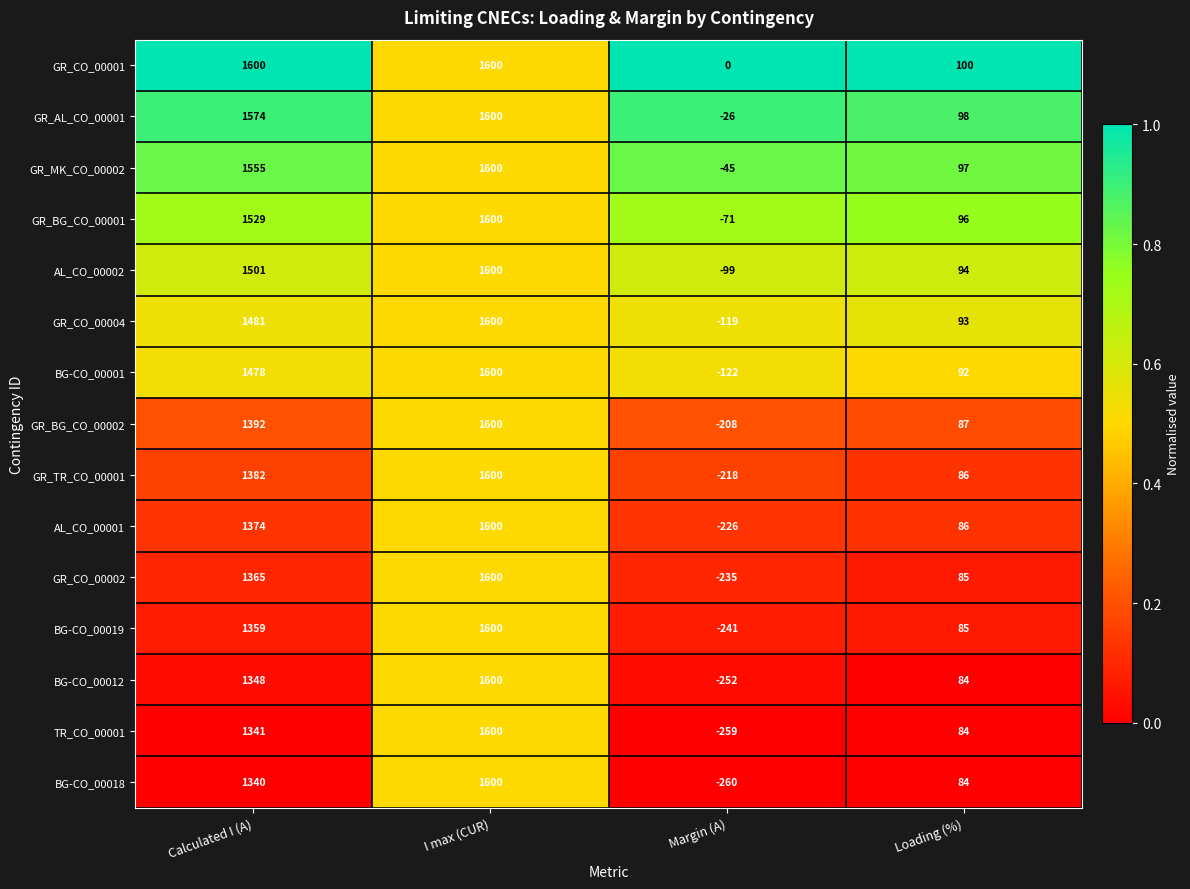

Rank the categories by TR_CO_00001 value from lowest to highest.

Margin (A), Loading (%), Calculated I (A), I max (CUR)